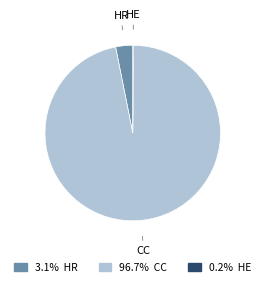

Between HR and CC, which is larger?

CC